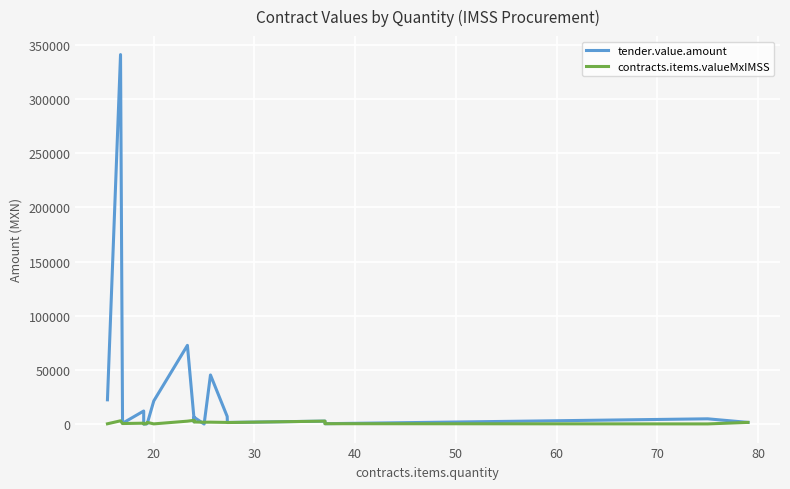

What is the value of the contracts.items.valueMxIMSS point at the 6th from the left?

625.2